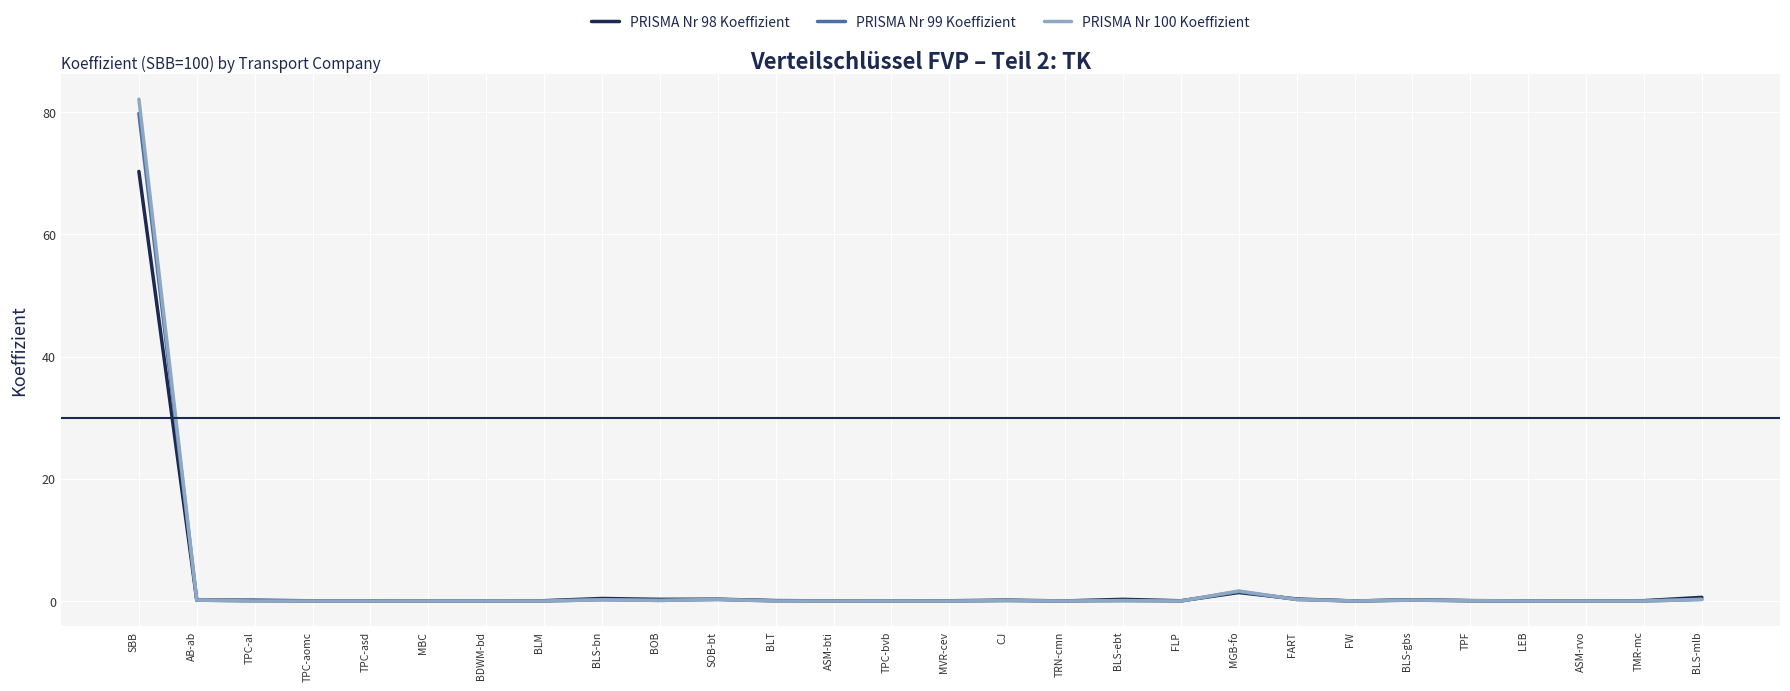

What is the total value across all series at SOB-bt?

0.8